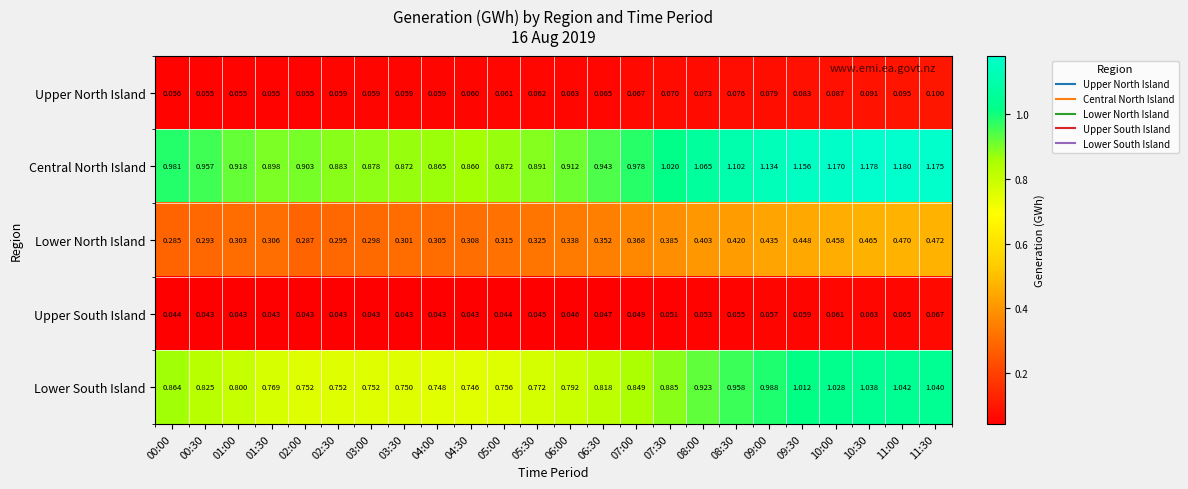

Between 01:00 and 11:30, which series saw the biggest shift?

Central North Island